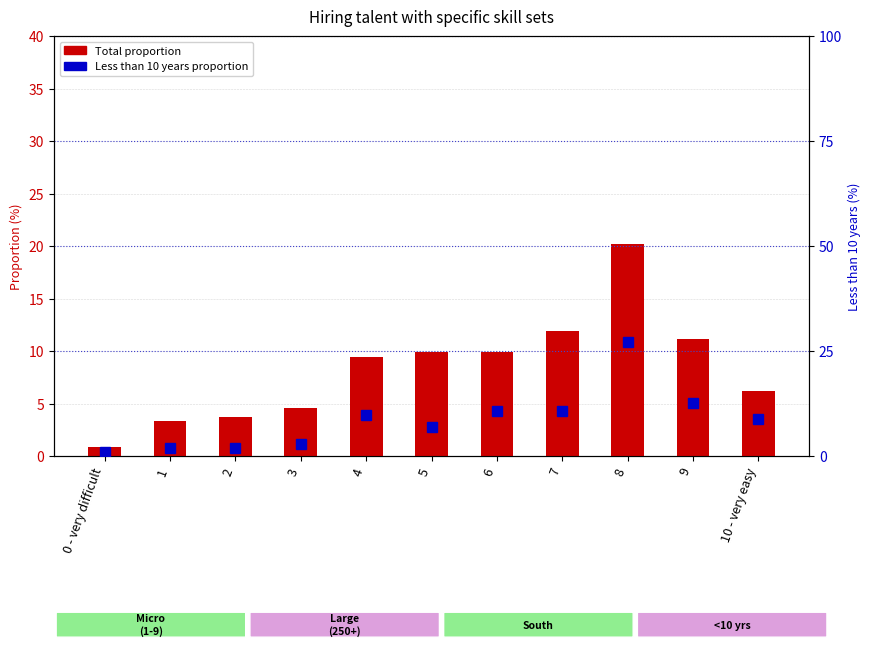

How many categories are shown in the chart?

11